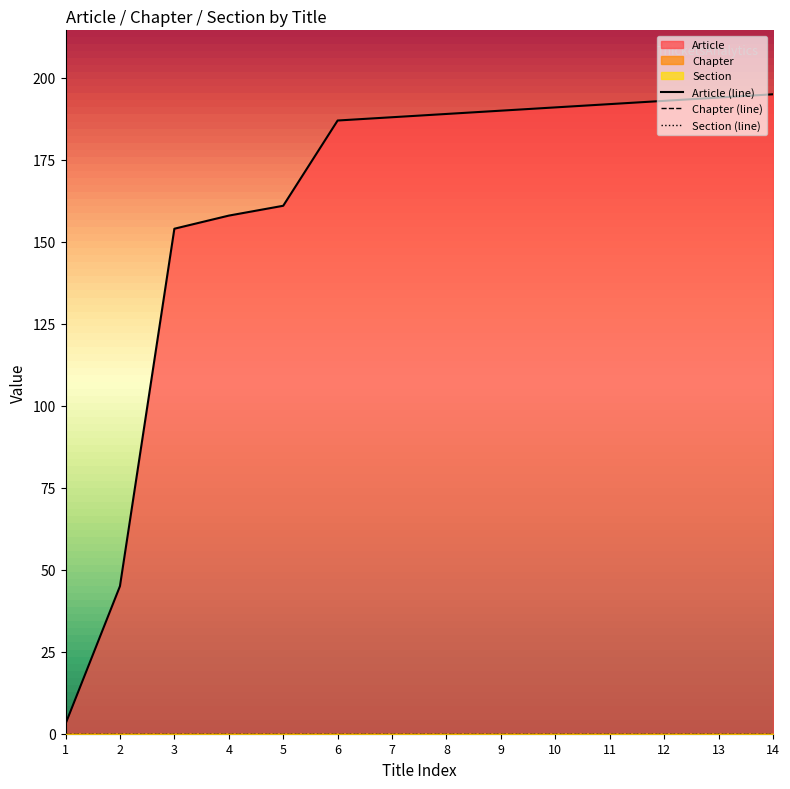

Is it true that Article equals 192 at 11?

True